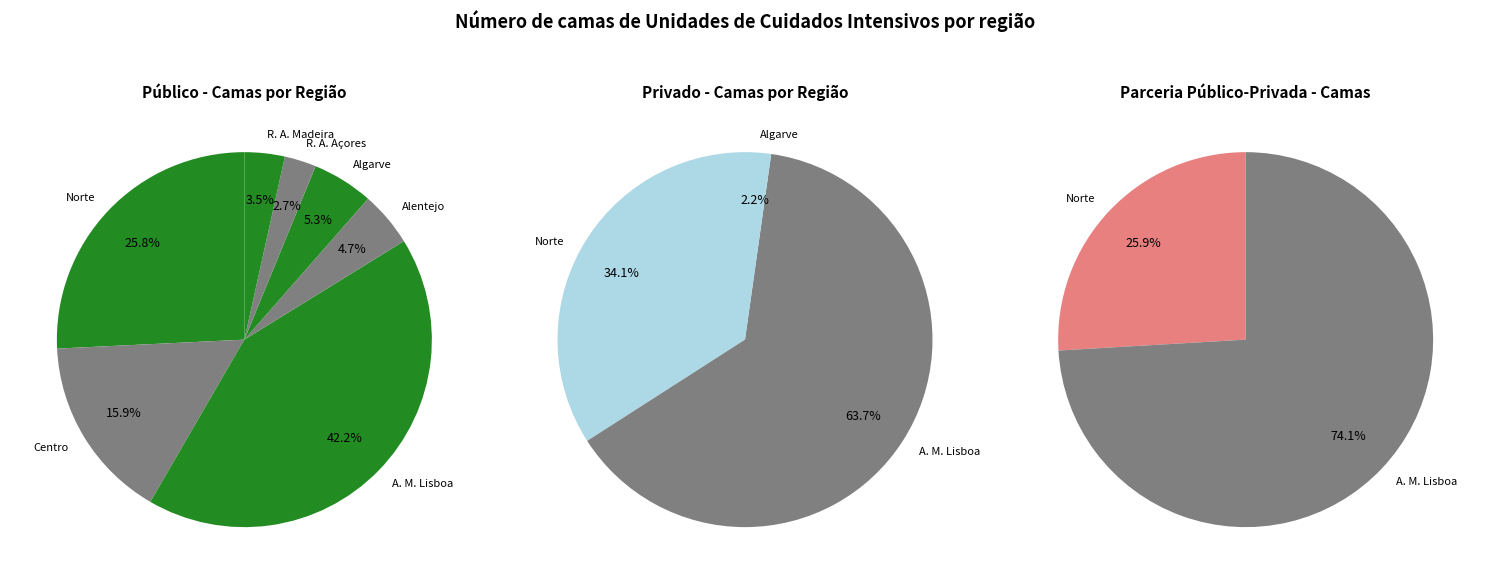

How many segments does this pie chart have?

7